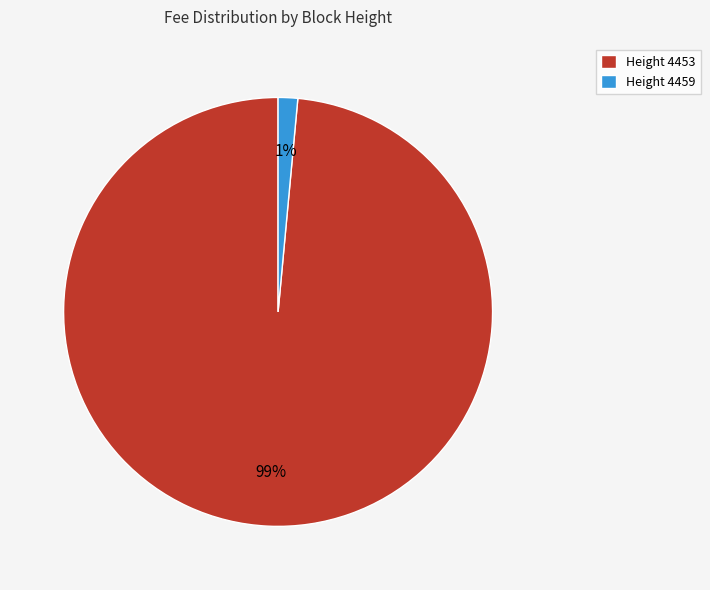

Which category has the smallest portion of the pie?

Height 4459